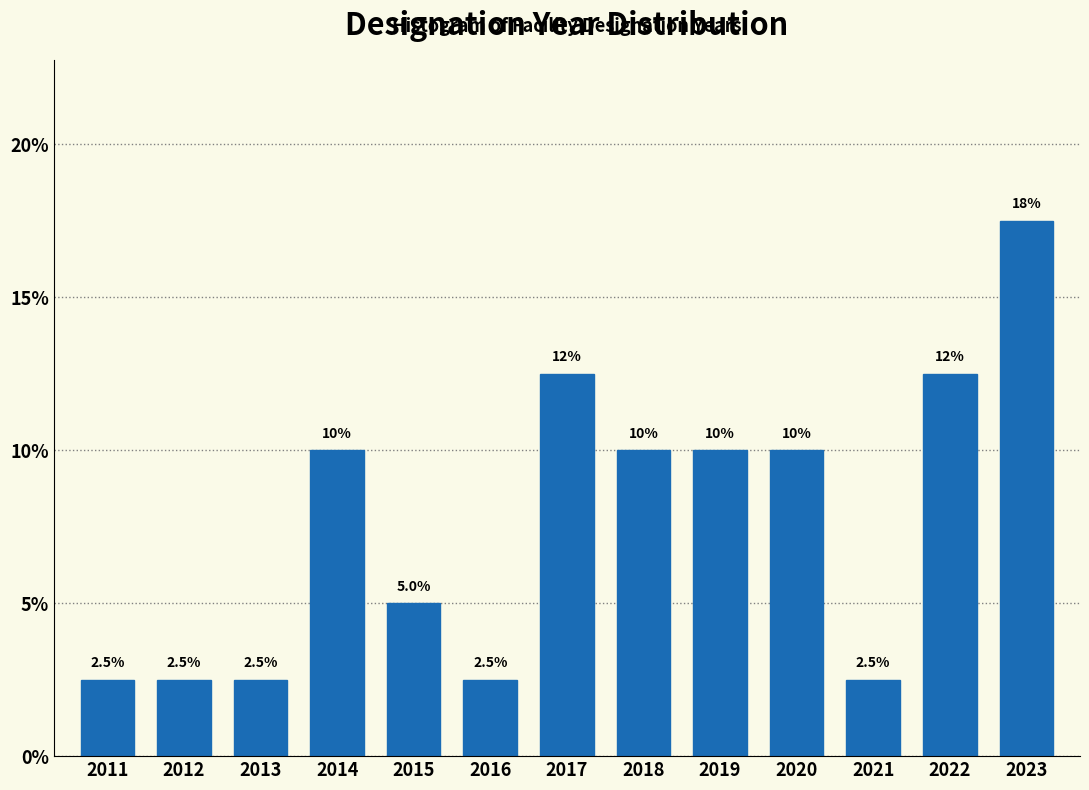

Reading left to right, extract all data points from this chart.

2011=2.5	2012=2.5	2013=2.5	2014=10.0	2015=5.0	2016=2.5	2017=12.5	2018=10.0	2019=10.0	2020=10.0	2021=2.5	2022=12.5	2023=17.5